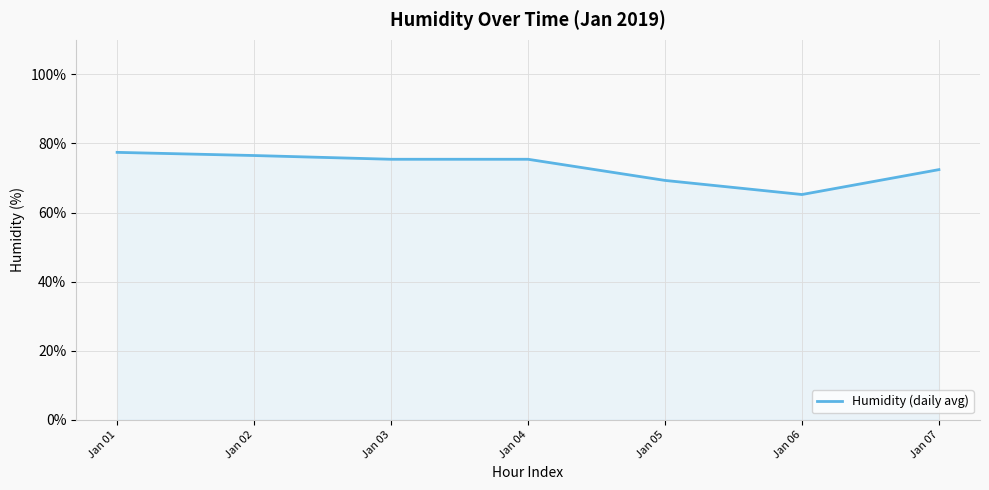

What value does the data have at Jan 06?

65.2